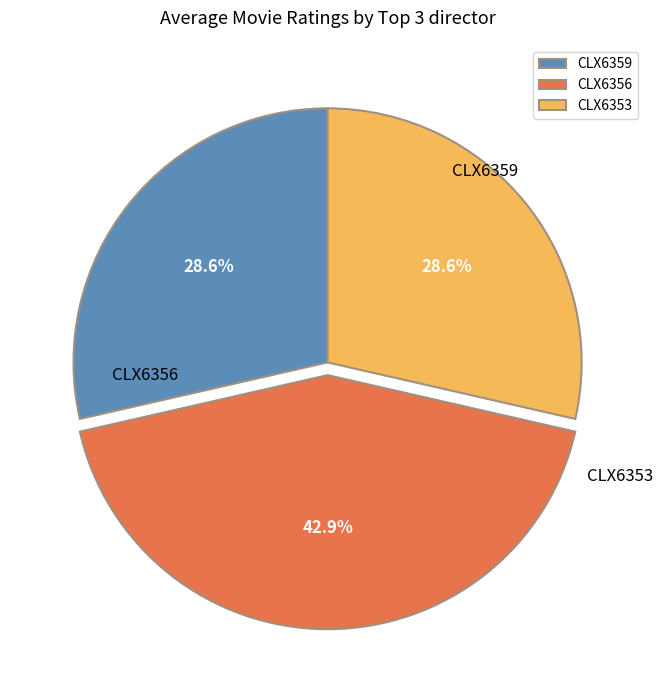

Which category has the smallest portion of the pie?

CLX6359